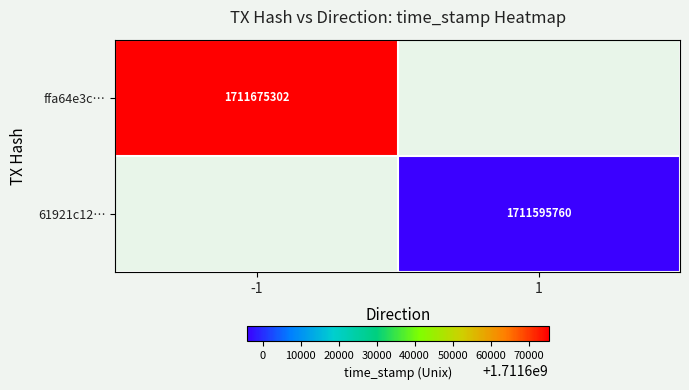

True or false: ffa64e3c… has a value of 1711675302 at -1.

True